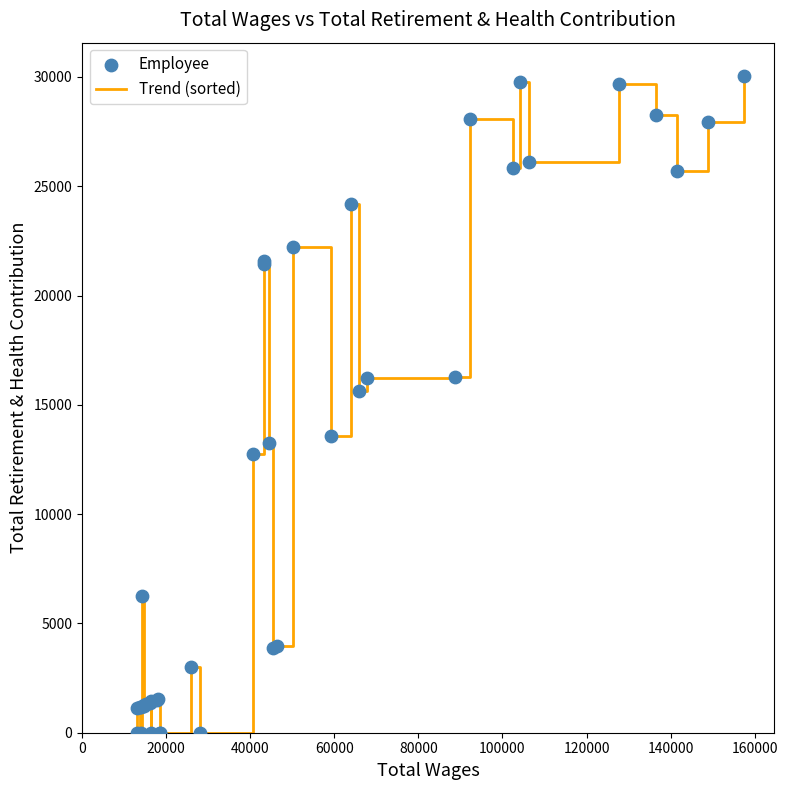

What is the difference between the maximum and minimum values?

30063